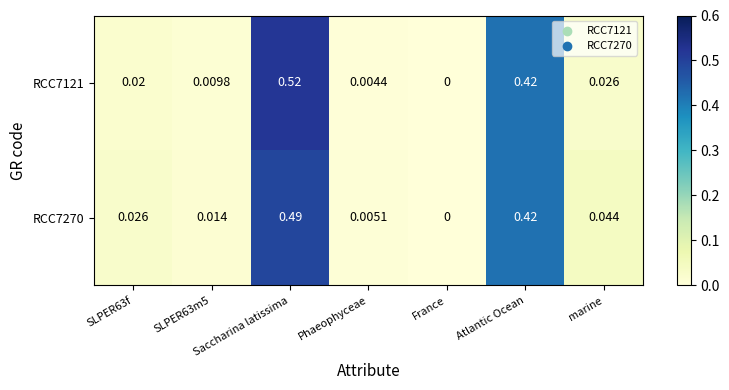

Is the value of RCC7121 at Phaeophyceae greater than the value of RCC7270 at Saccharina latissima?

No